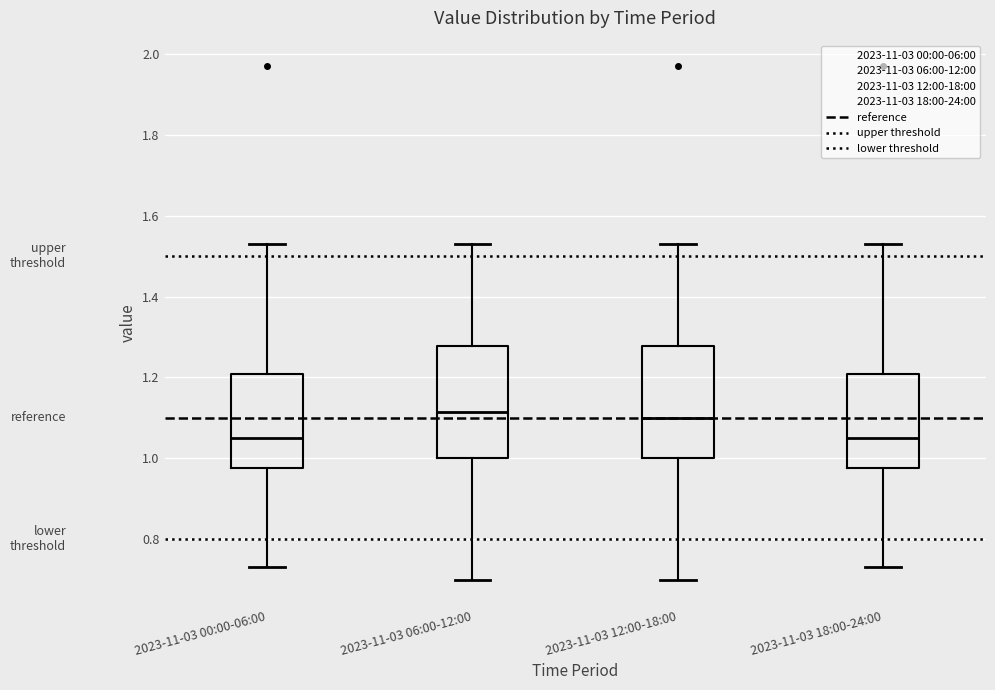

Reading left to right, read every box against the y-axis: the position of its median line, the range the box covers, and the ends of its whiskers. The values are not printed on the chart, so give them approximately, as read against the axis.

2023-11-03 00:00-06:00: median 1.06, box 0.98 to 1.20, whiskers 0.74 to 1.54
2023-11-03 06:00-12:00: median 1.12, box 1.00 to 1.28, whiskers 0.70 to 1.54
2023-11-03 12:00-18:00: median 1.10, box 1.00 to 1.28, whiskers 0.70 to 1.54
2023-11-03 18:00-24:00: median 1.06, box 0.98 to 1.20, whiskers 0.74 to 1.54